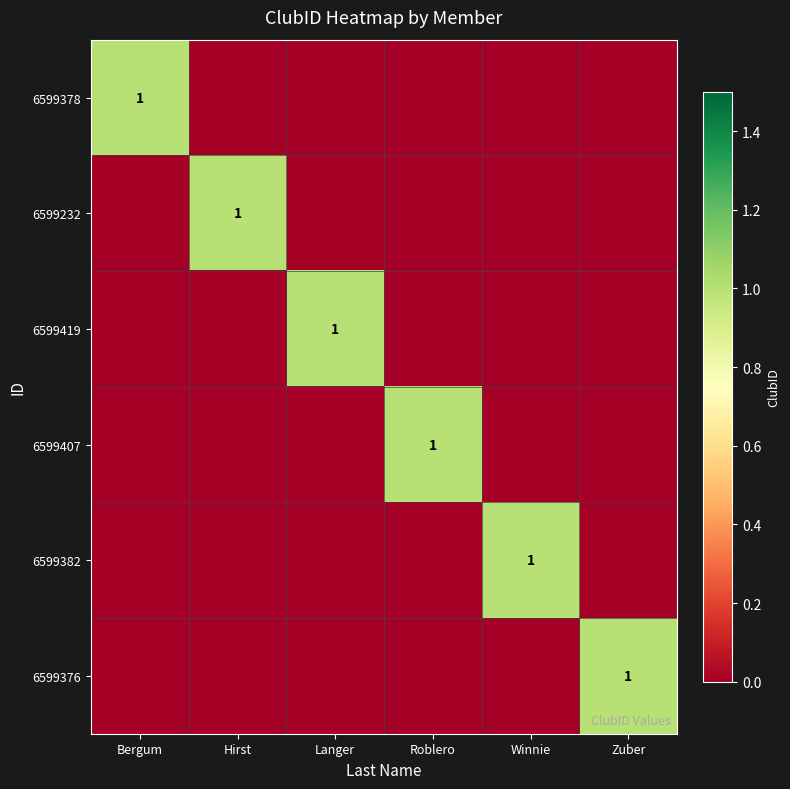

What is the spread (max minus min) of values at Hirst?

1